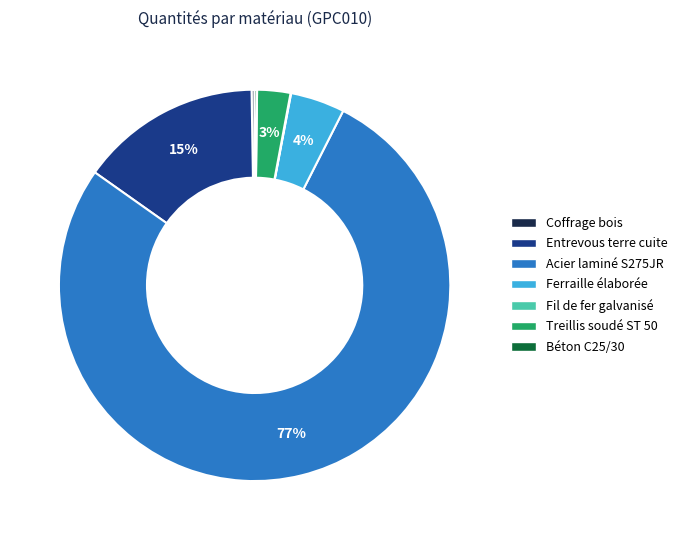

Is there a majority slice in this chart?

Yes